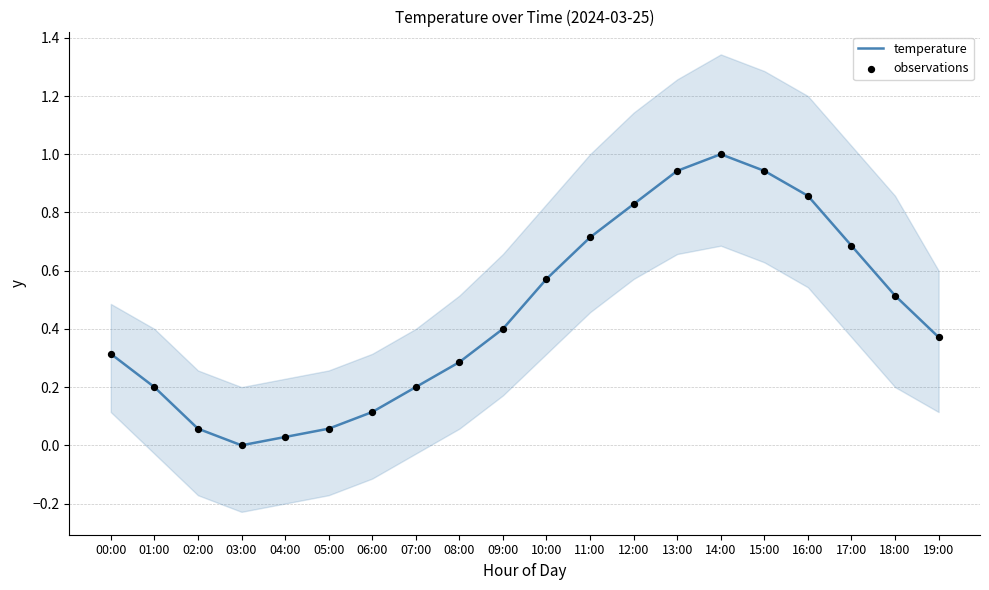

Is the value of observations at 16:00 greater than the value of temperature at 05:00?

Yes